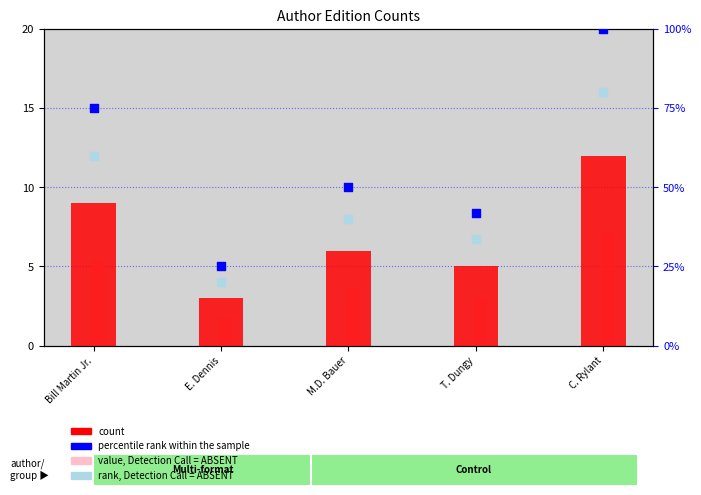

At how many categories does at least one series exceed 94?

1